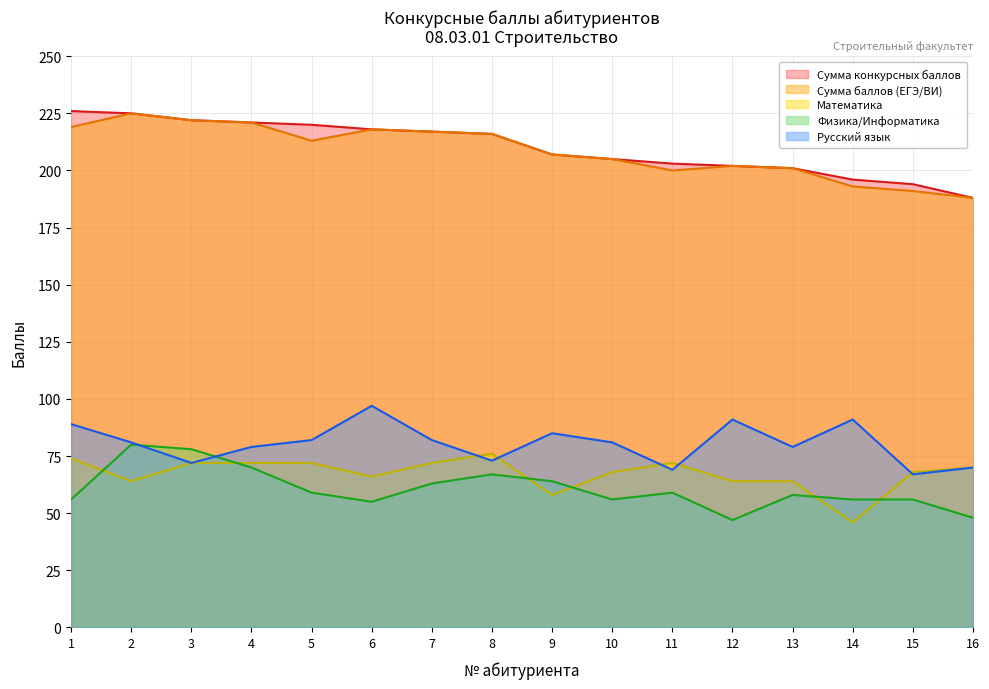

At which category does Физика/Информатика reach its first local peak?

2